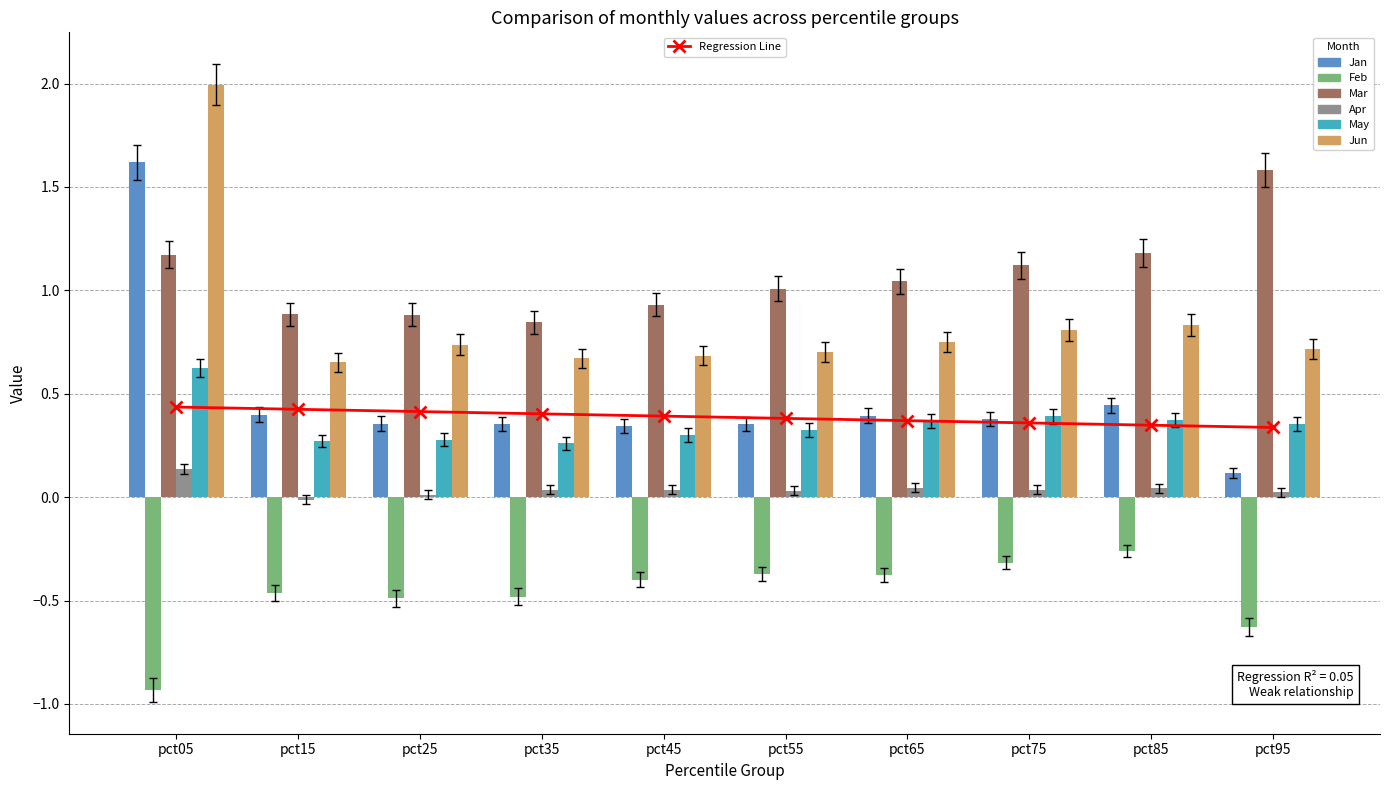

Between pct95 and pct85, which is larger?

pct85